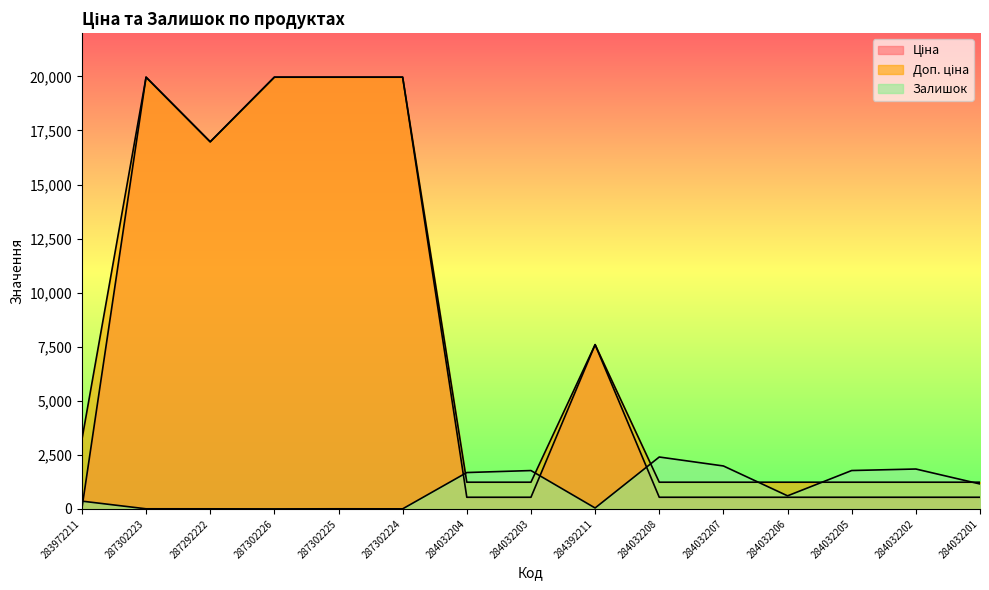

How many lines are shown in the chart?

3